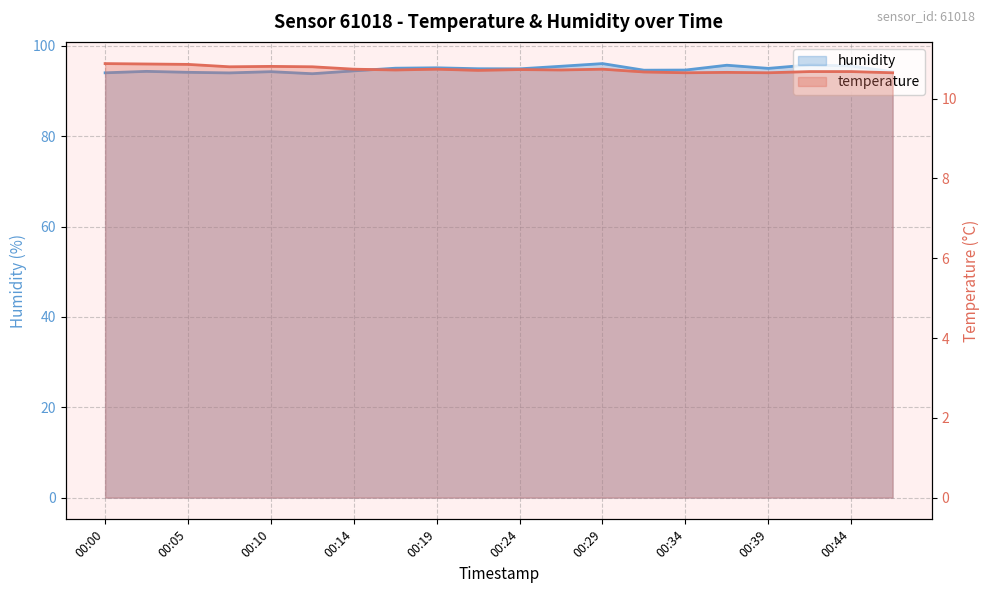

What is the maximum value for temperature?

10.9